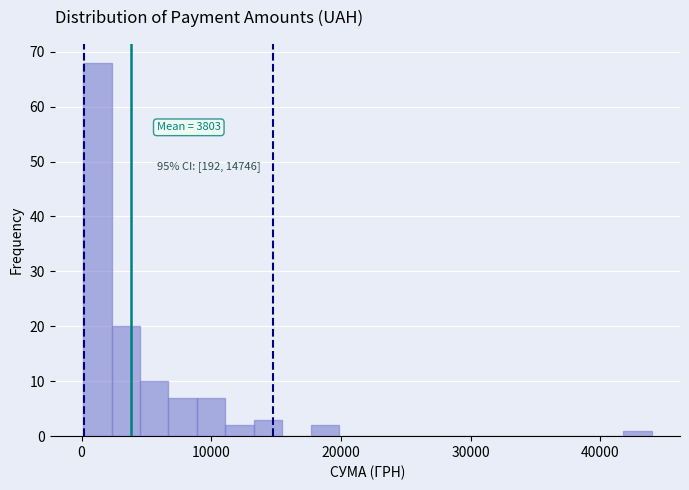

Around what value on the x-axis is the tallest bar? Give the approximate position of its centre, as read against the axis.

1000